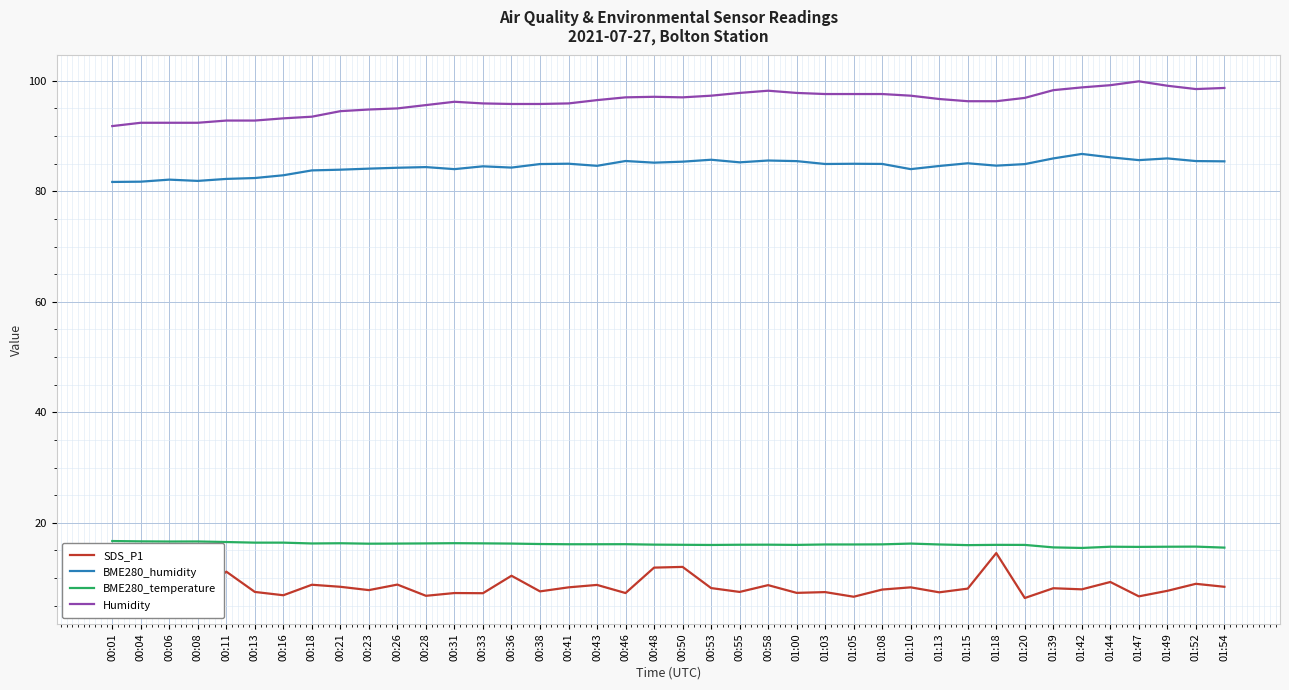

What is the sum of all Humidity values?

3848.3